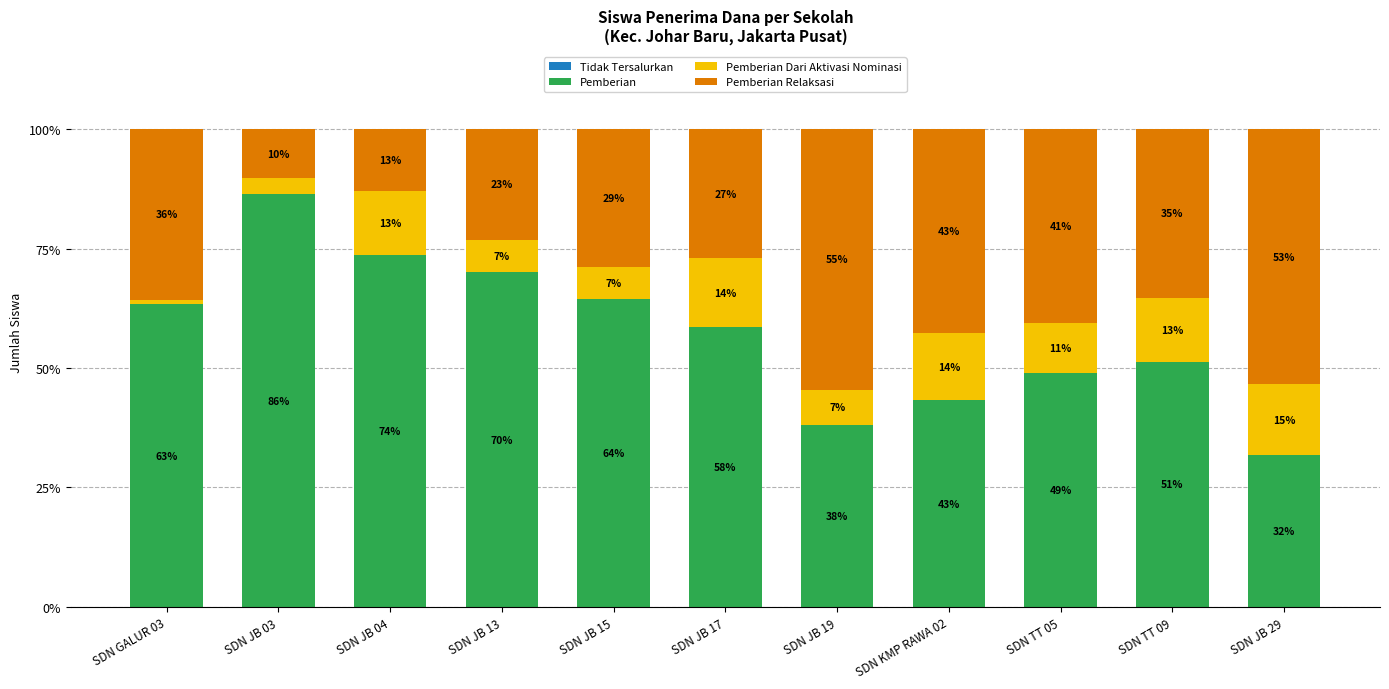

Rank the series by their maximum value, from lowest to highest.

Tidak Tersalurkan, Pemberian Dari Aktivasi Nominasi, Pemberian Relaksasi, Pemberian